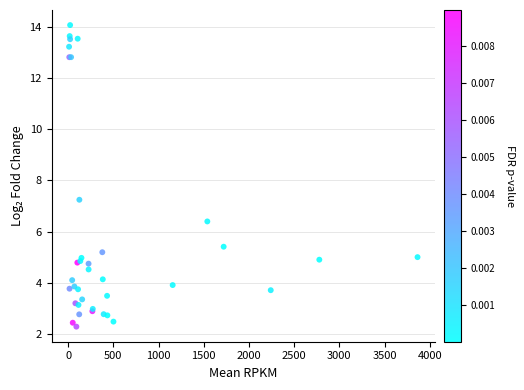

What Y value in the scatter plot is closest to 8?

7.2